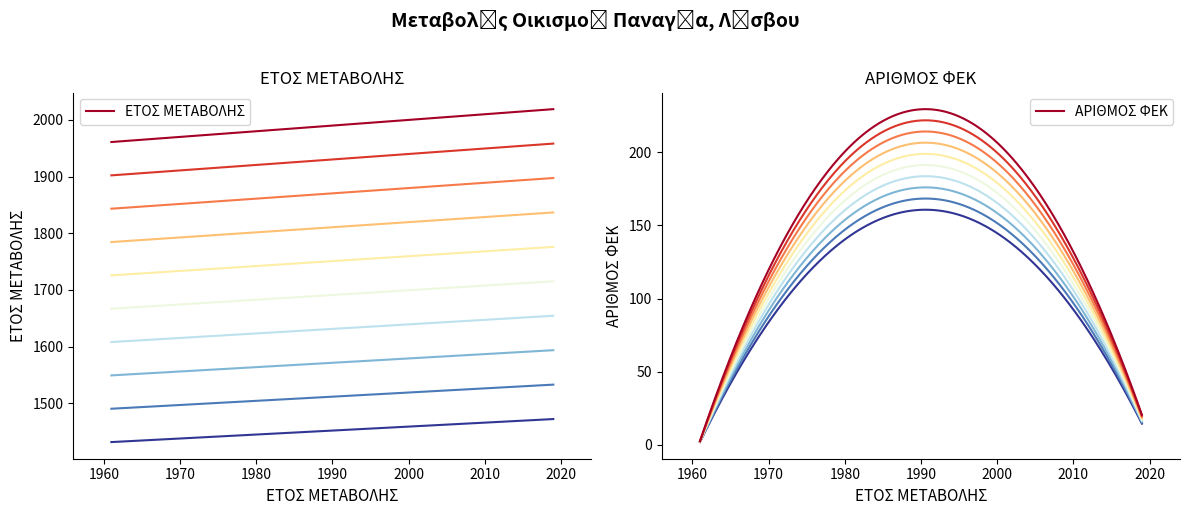

What is the maximum value for ΕΤΟΣ ΜΕΤΑΒΟΛΗΣ?

2019